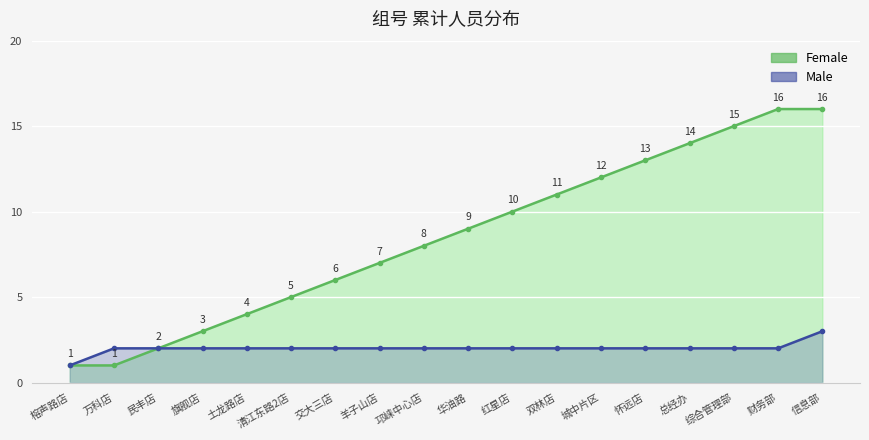

Which has a higher value, 怀远店 or 土龙路店?

怀远店